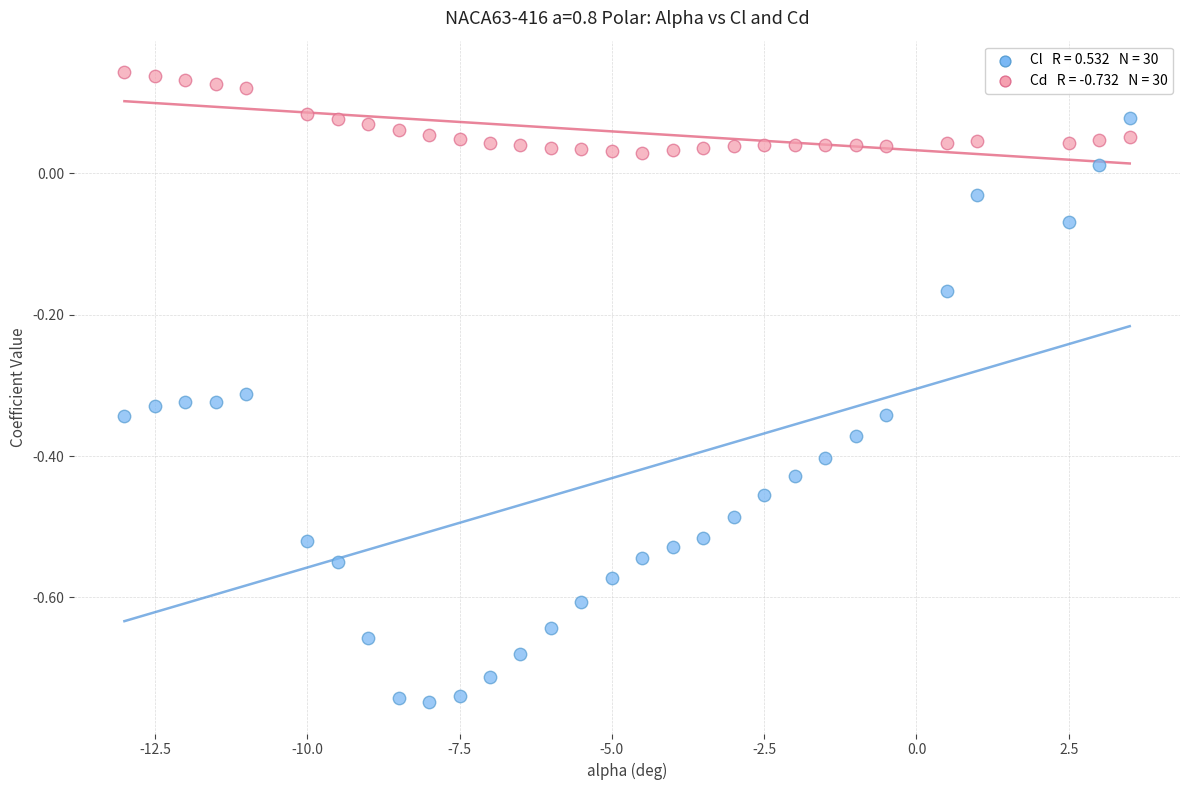

Across all data points, what is the range of X values (max minus min)?

16.5